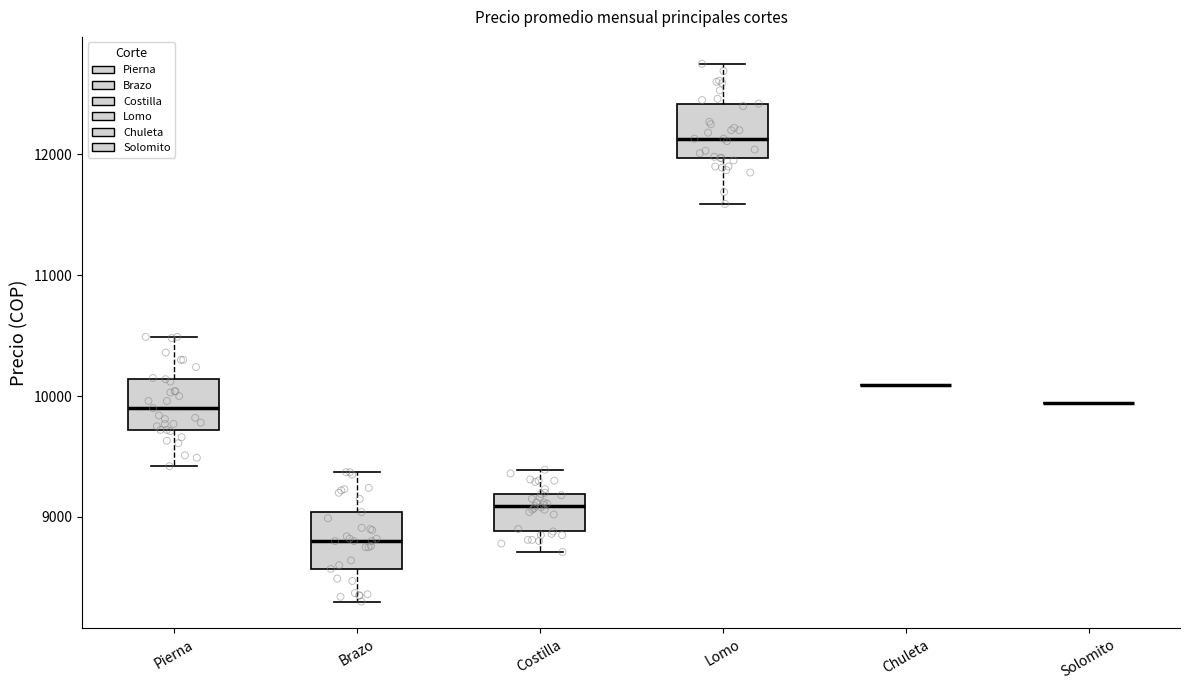

Where is the lower edge of the box for Brazo on the y-axis? The values are not printed on the chart, so give them approximately, as read against the axis.

8600